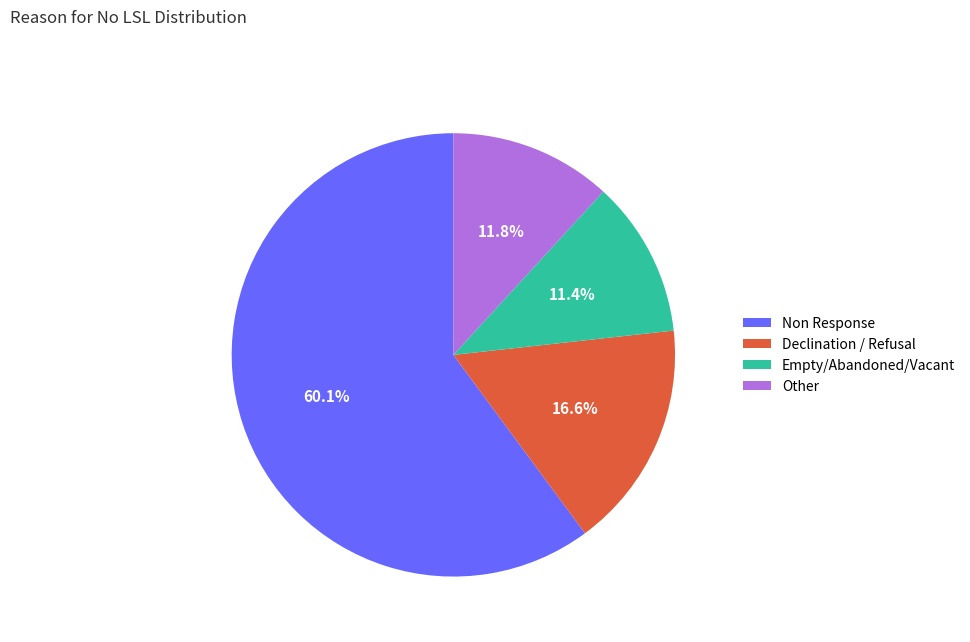

What is the largest slice in the pie chart?

Non Response